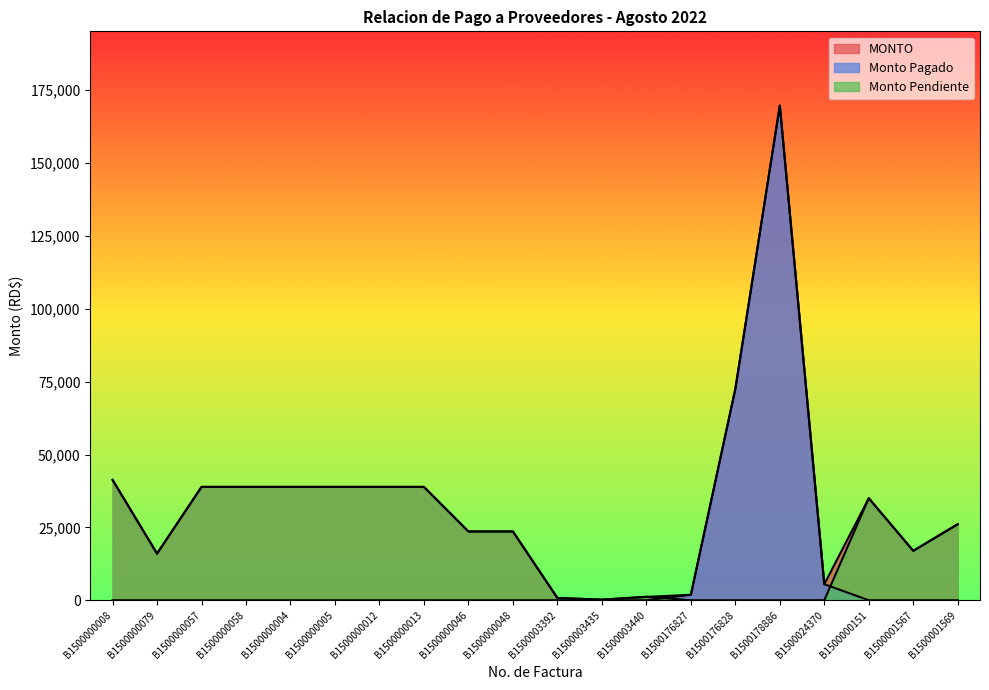

How many data points in Monto Pagado are above 0?

4